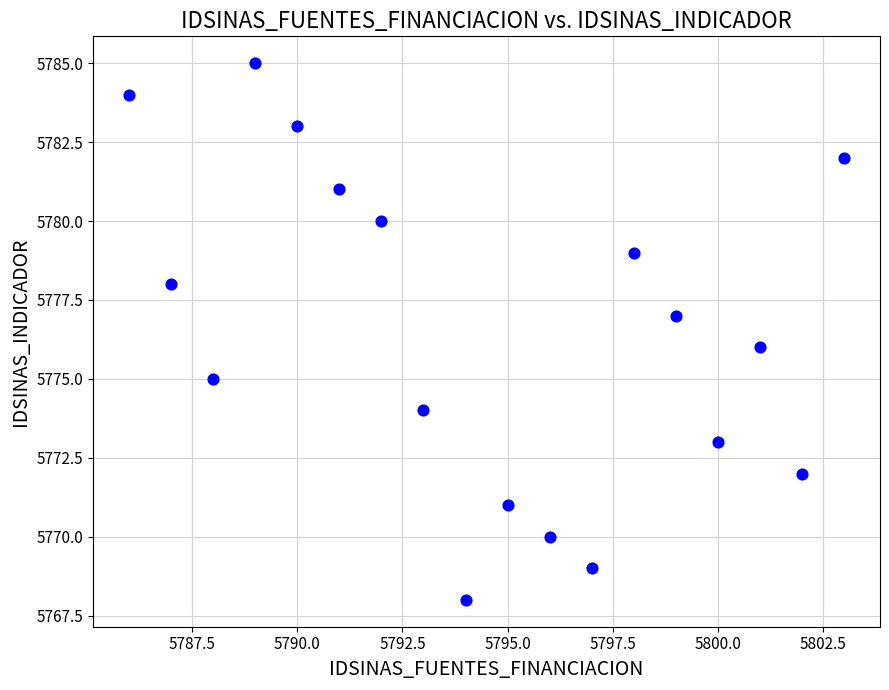

What is the range of X values (max minus min)?

17